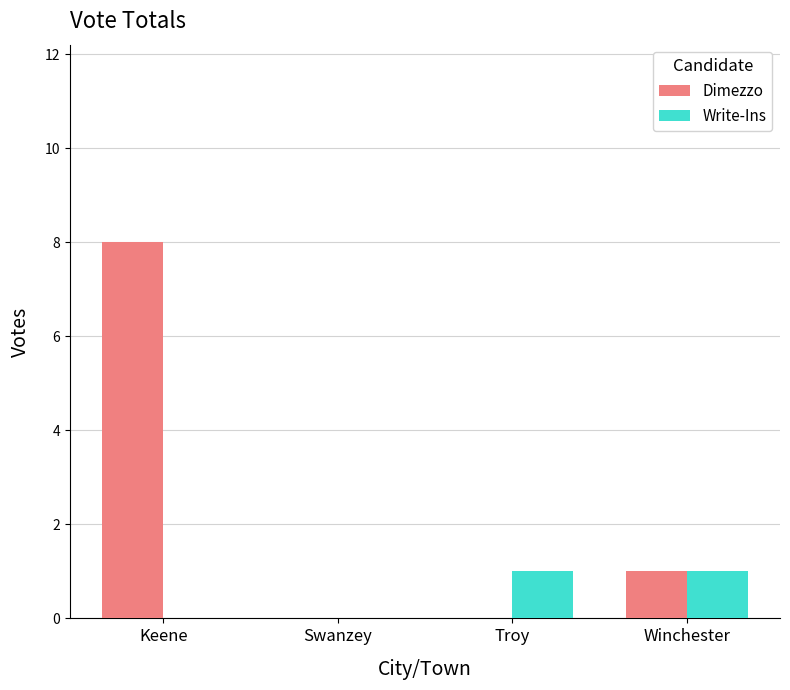

What is the greatest value displayed?

8